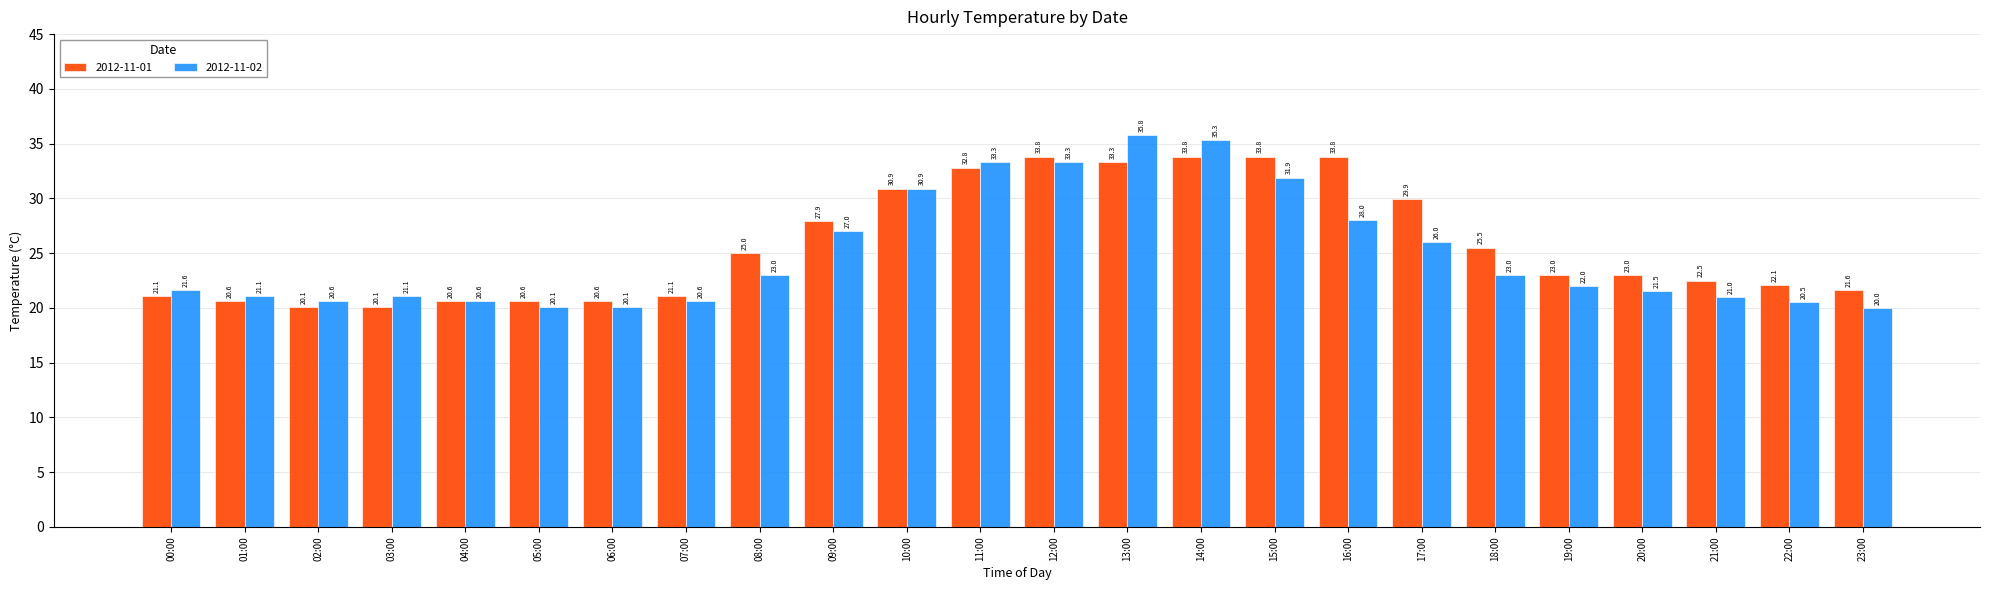

What is the difference between the 2012-11-02 values at 15:00 and 23:00?

11.9